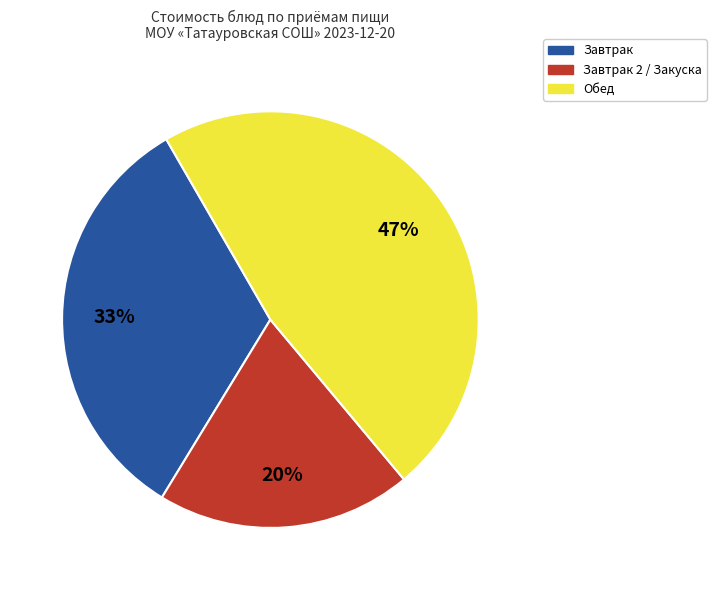

Combined, do Завтрак 2 / Закуска and Обед account for over 50%?

Yes